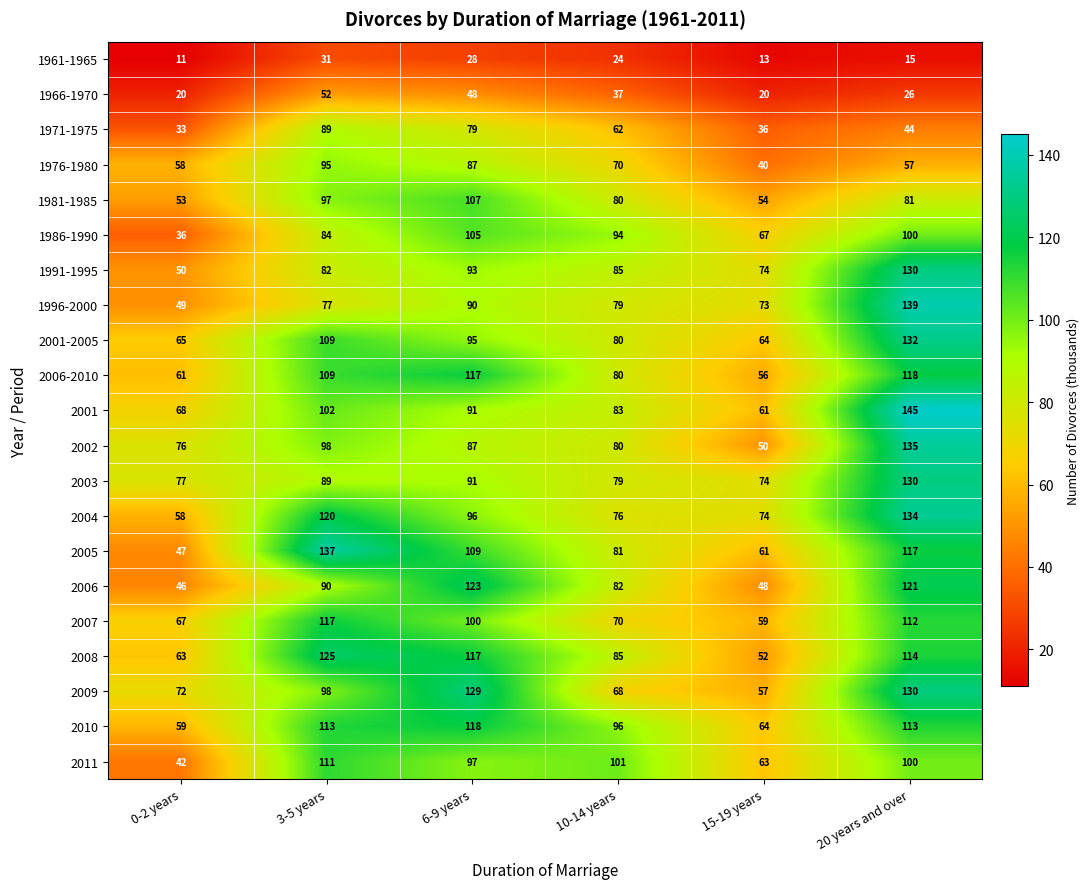

What is the difference between the 1991-1995 values at 15-19 years and 20 years and over?

56